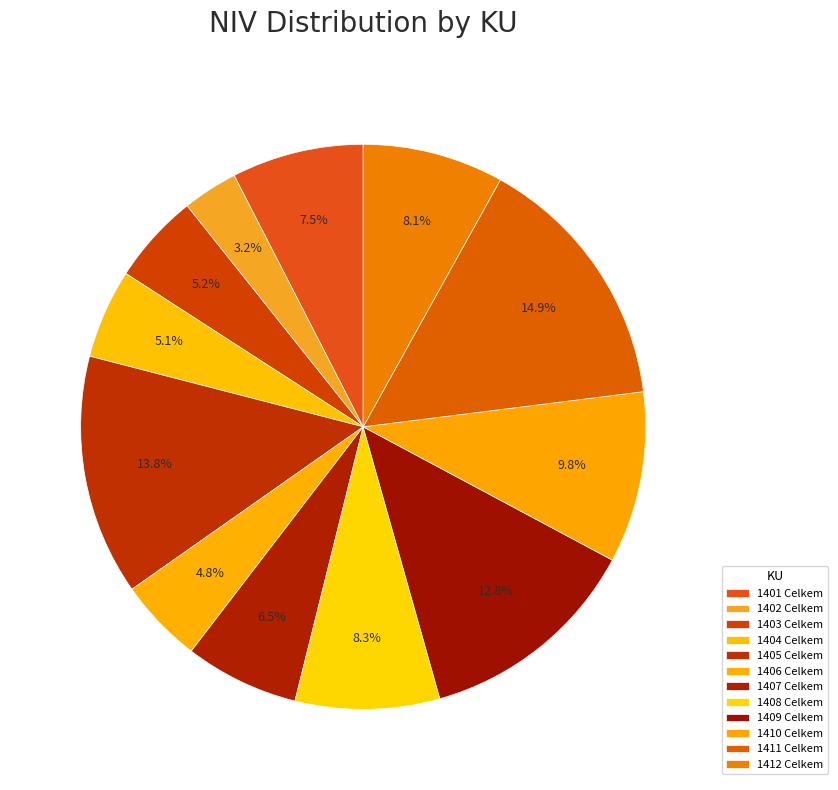

How many segments does this pie chart have?

12